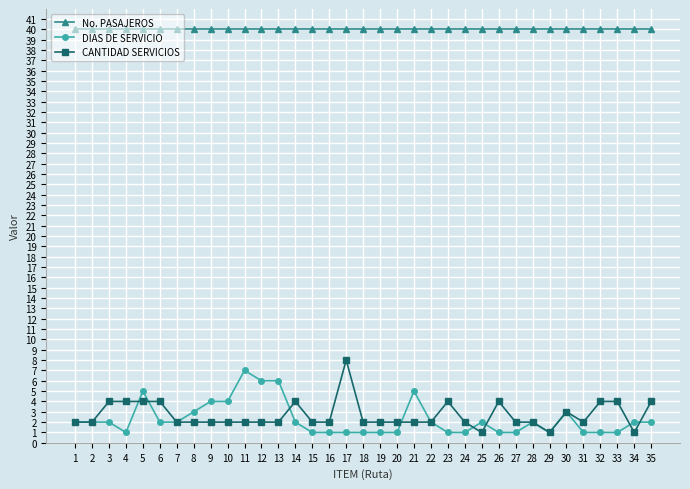

What is the value of the CANTIDAD SERVICIOS point at the 25th from the left?

1